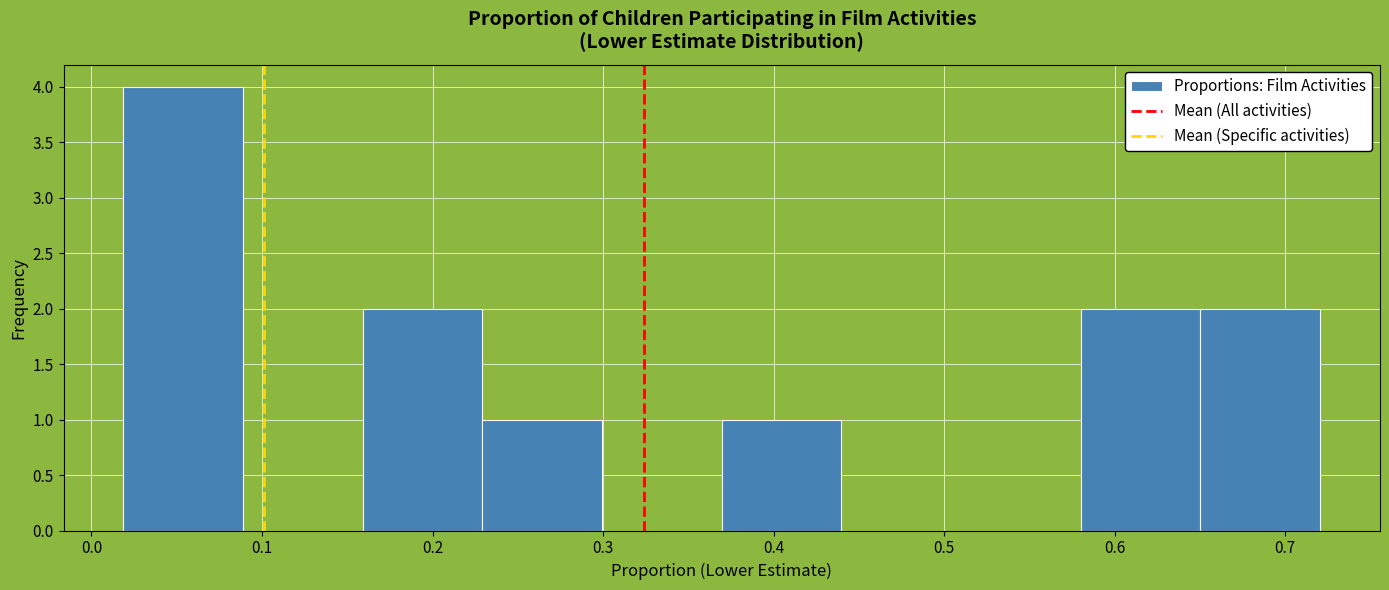

Reading left to right, transcribe this chart: for each bar, give the range it covers on the x-axis and its height. Neither the bar edges nor the heights are printed on the chart, so give them approximately, as read against the axes.

0.02 to 0.09: 4
0.09 to 0.16: 0
0.16 to 0.23: 2
0.23 to 0.30: 1
0.30 to 0.37: 0
0.37 to 0.44: 1
0.44 to 0.51: 0
0.51 to 0.58: 0
0.58 to 0.65: 2
0.65 to 0.72: 2